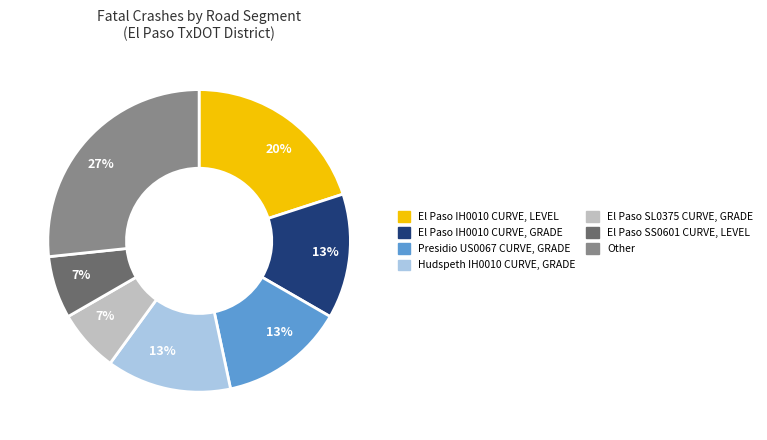

Is there any slice that represents more than half of the pie?

No